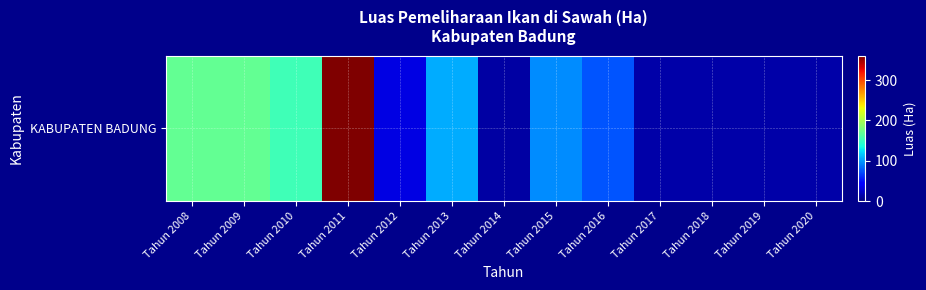

List the labels in order of value, smallest first.

Tahun 2014, Tahun 2017, Tahun 2018, Tahun 2019, Tahun 2020, Tahun 2012, Tahun 2016, Tahun 2015, Tahun 2013, Tahun 2010, Tahun 2008, Tahun 2009, Tahun 2011